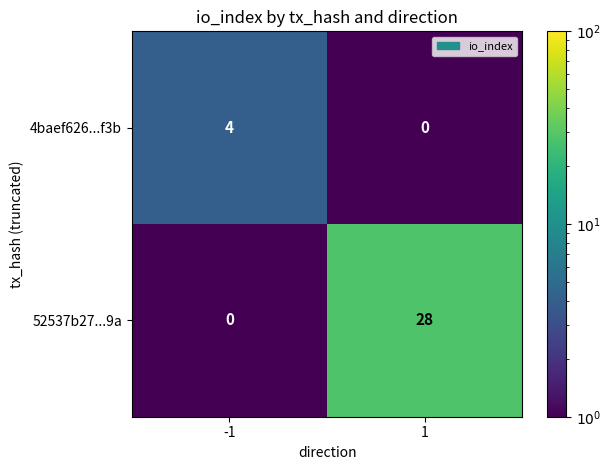

At -1, list the series in order from smallest to largest.

52537b27...9a, 4baef626...f3b